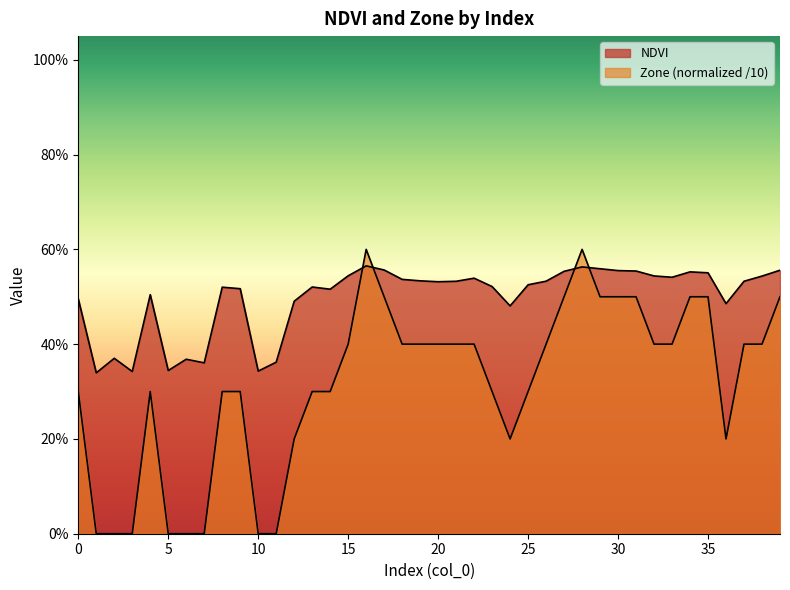

Rank the series by their maximum value, from lowest to highest.

NDVI, Zone